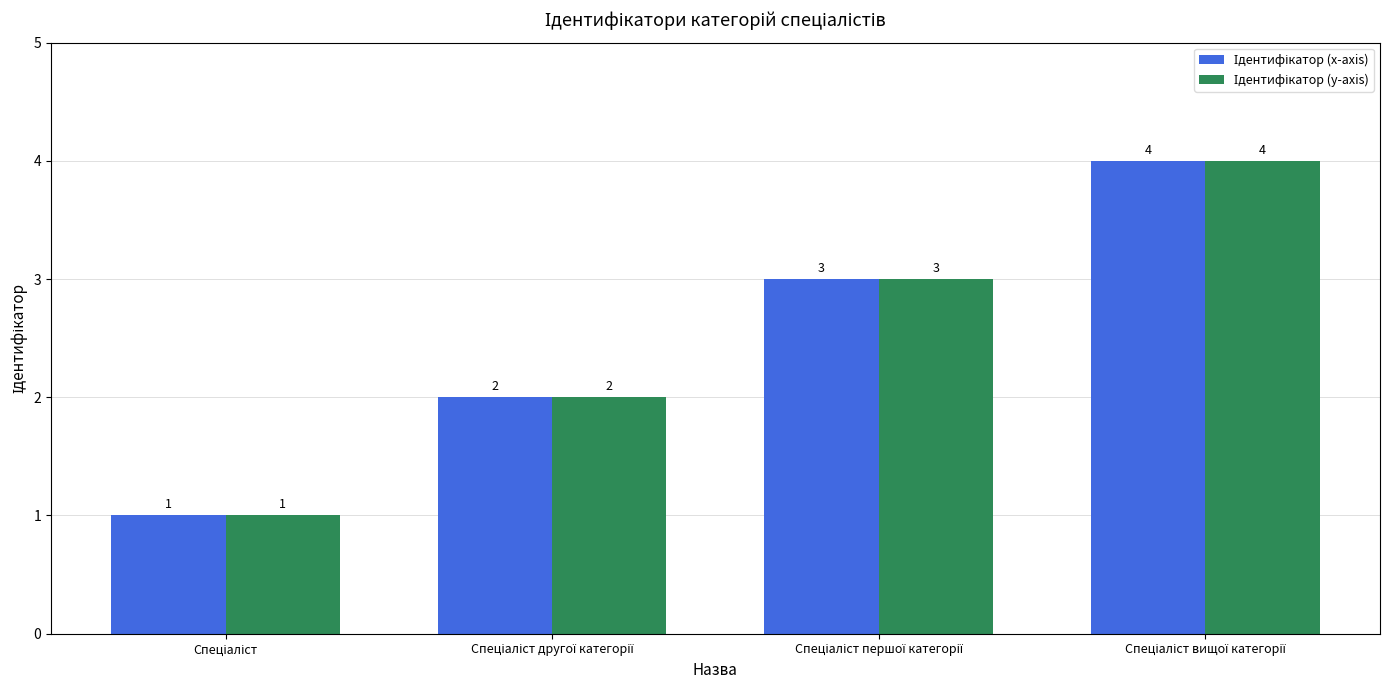

Does the chart contain any negative values?

No